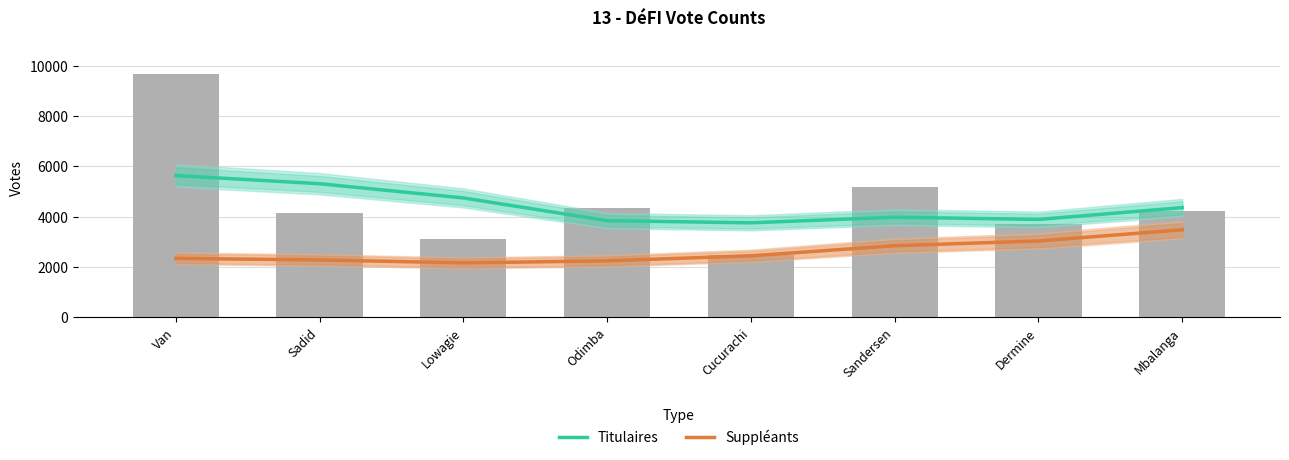

What is the total value across all series at Mbalanga?

7836.0